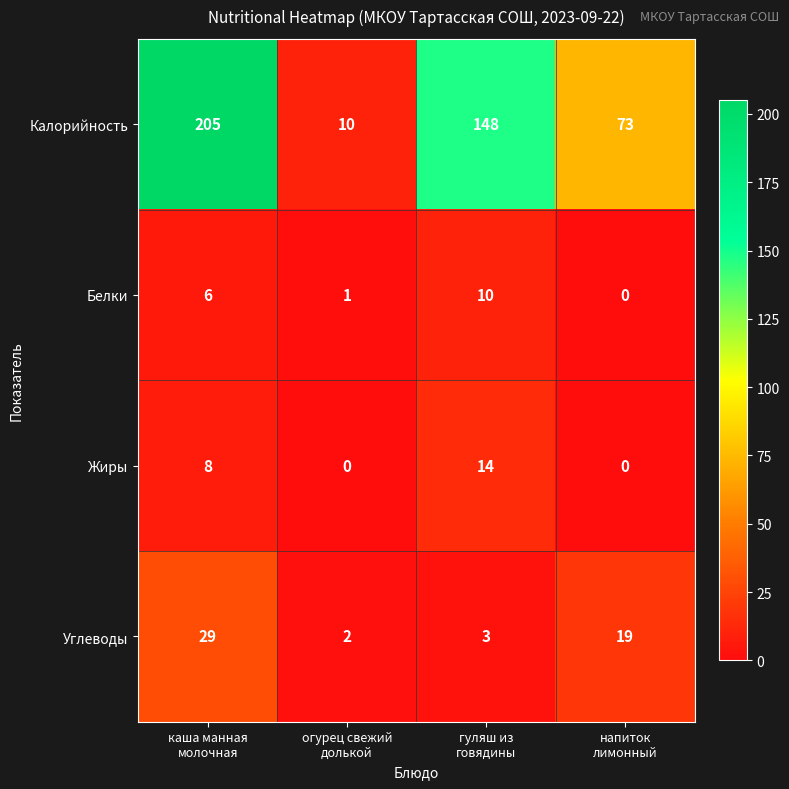

Which series has the largest range (max minus min)?

Калорийность